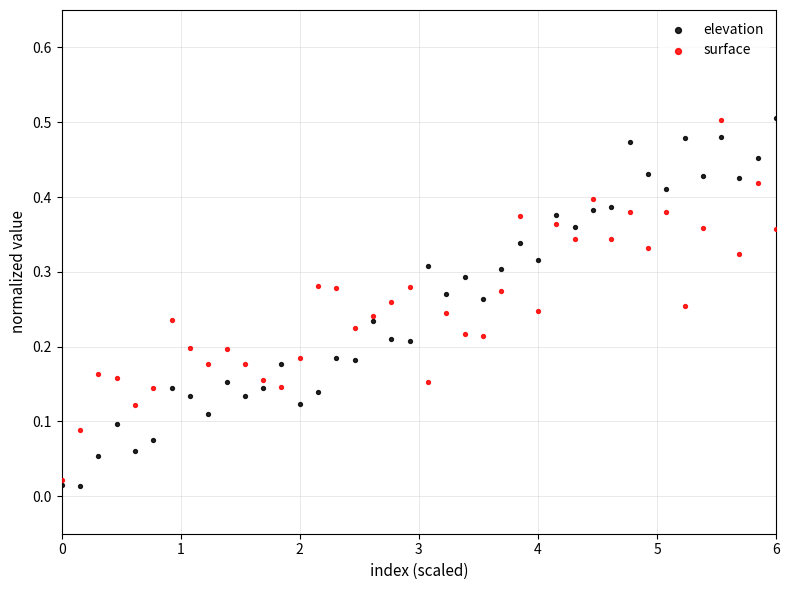

What are all the series names shown in the legend?

elevation, surface